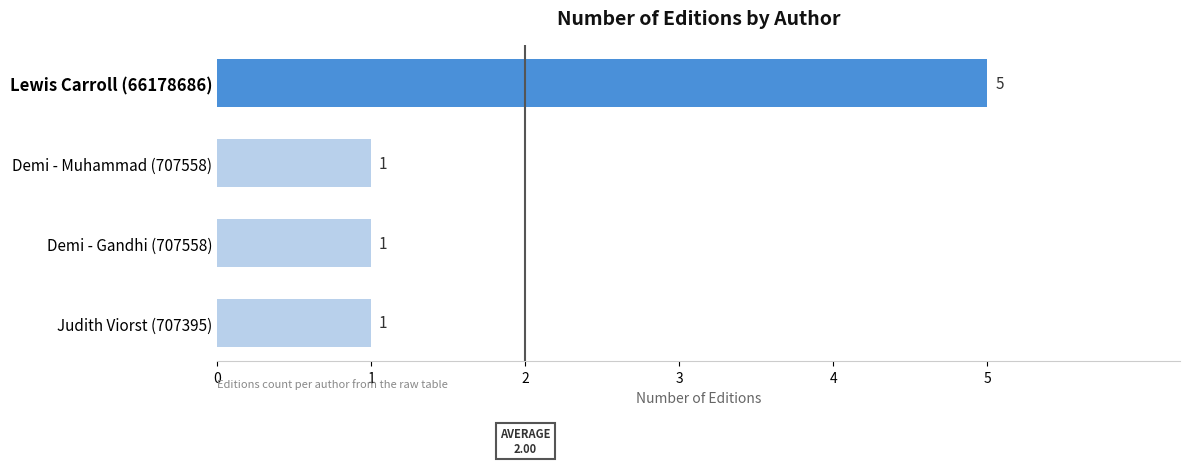

Is it true that the value at Judith Viorst (707395) is 1?

True